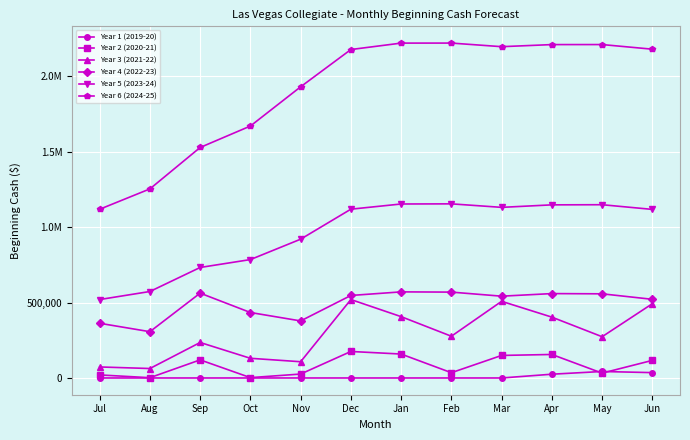

Between Jul and Aug, which series saw the biggest shift?

Year 6 (2024-25)